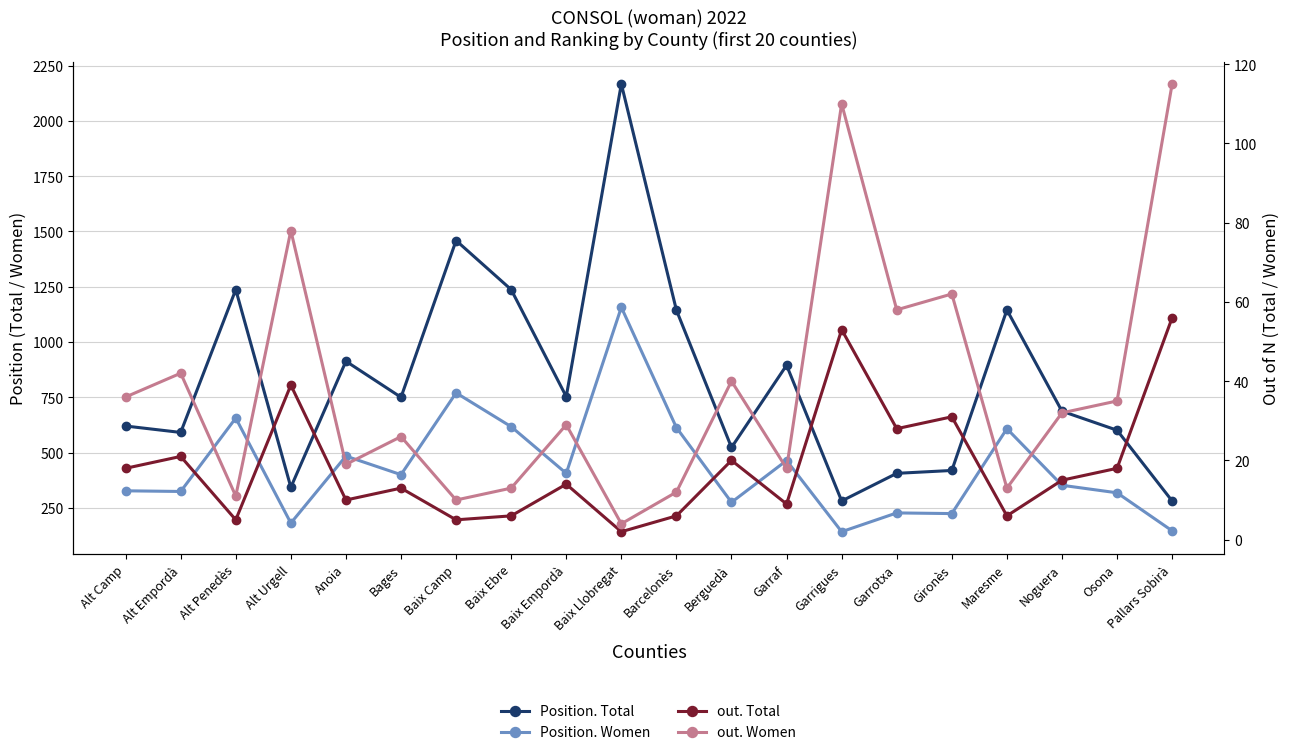

At which category is the sum across all series the highest?

Baix Llobregat